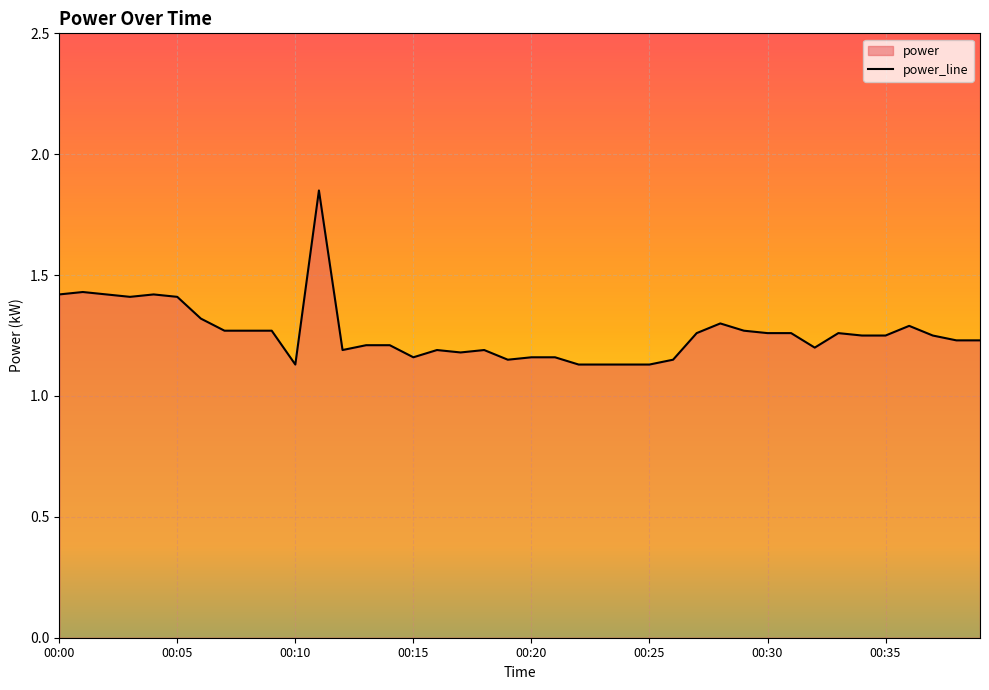

What is the label of the 17th point from the right?

23